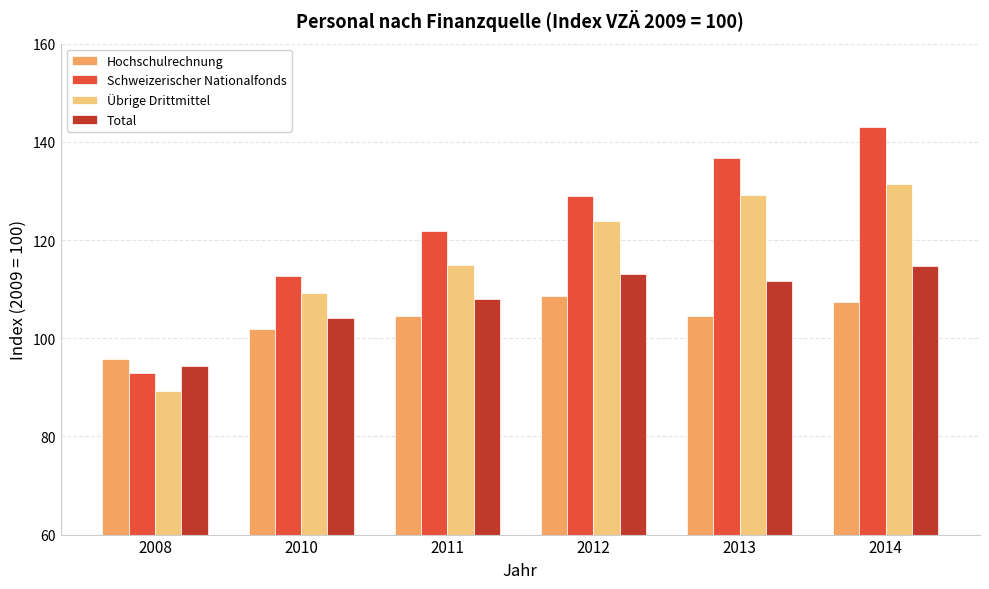

What is the value of the Total bar at the 3rd from the left?

107.9